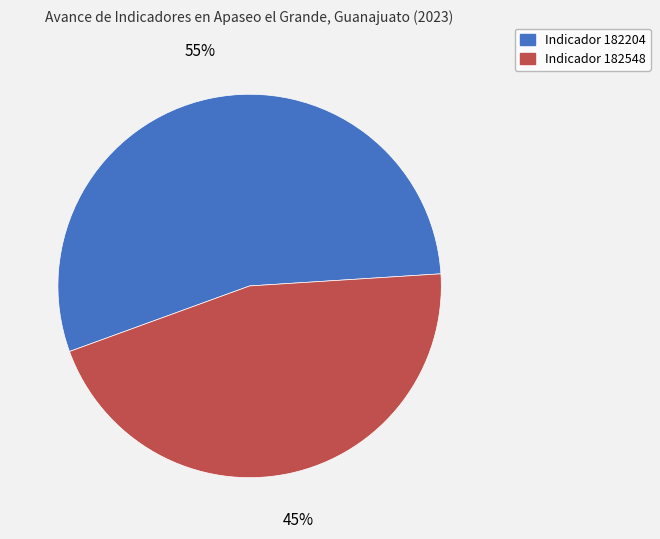

Is there a majority slice in this chart?

Yes